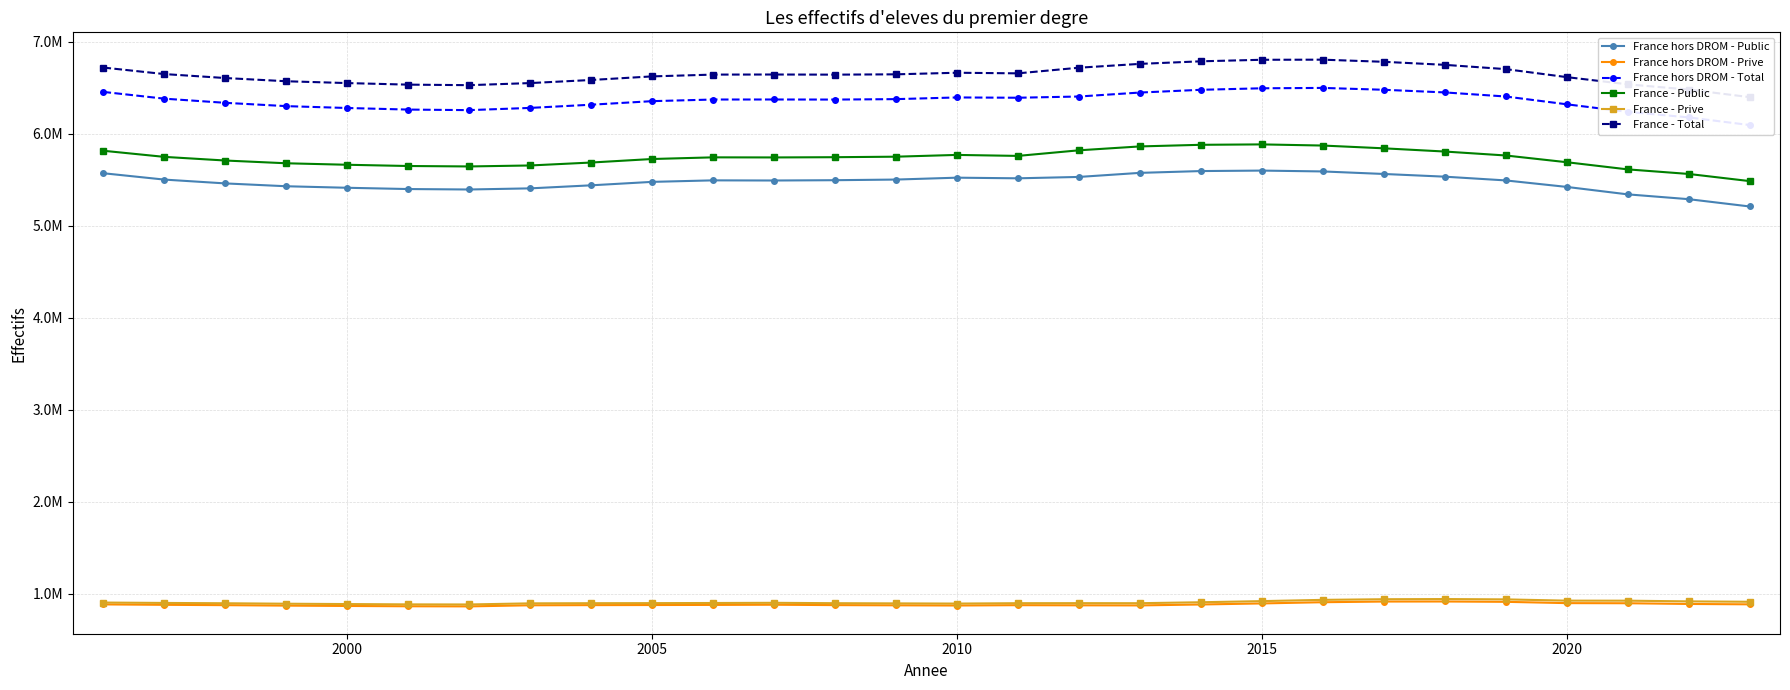

True or false: France hors DROM - Public and France - Public intersect in this chart.

False